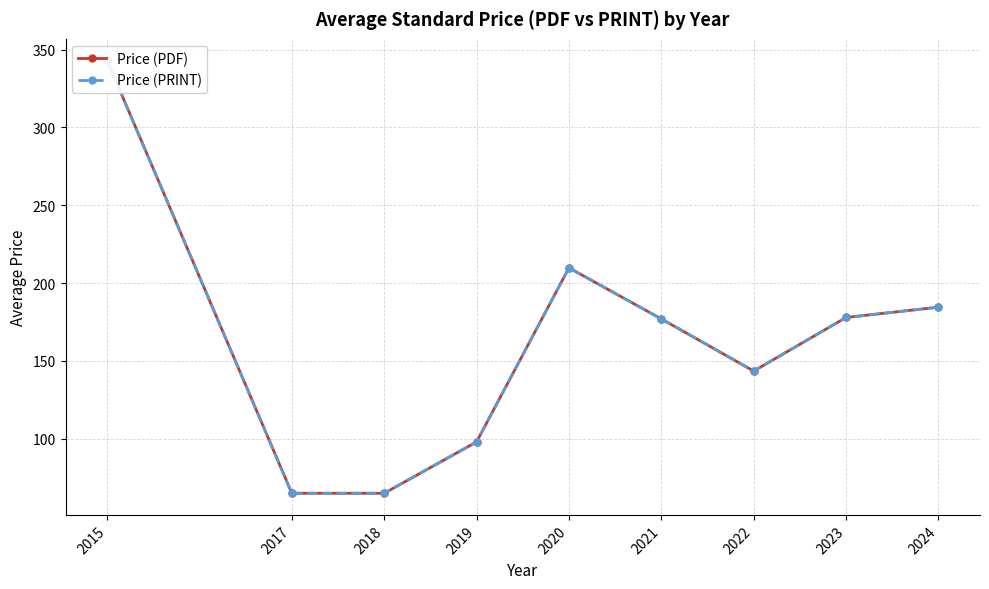

True or false: Price (PDF) and Price (PRINT) cross at least once.

False